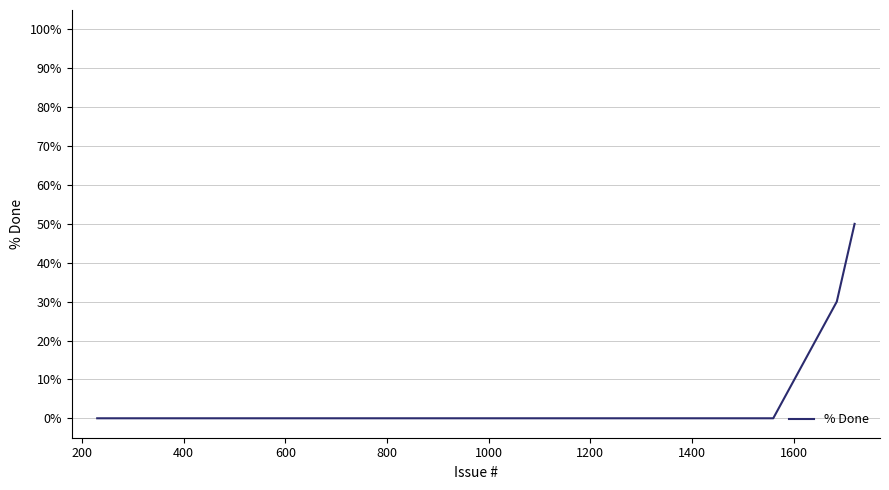

Reading left to right, list all the values displayed in this chart.

0	0	0	0	0	0	0	30	50